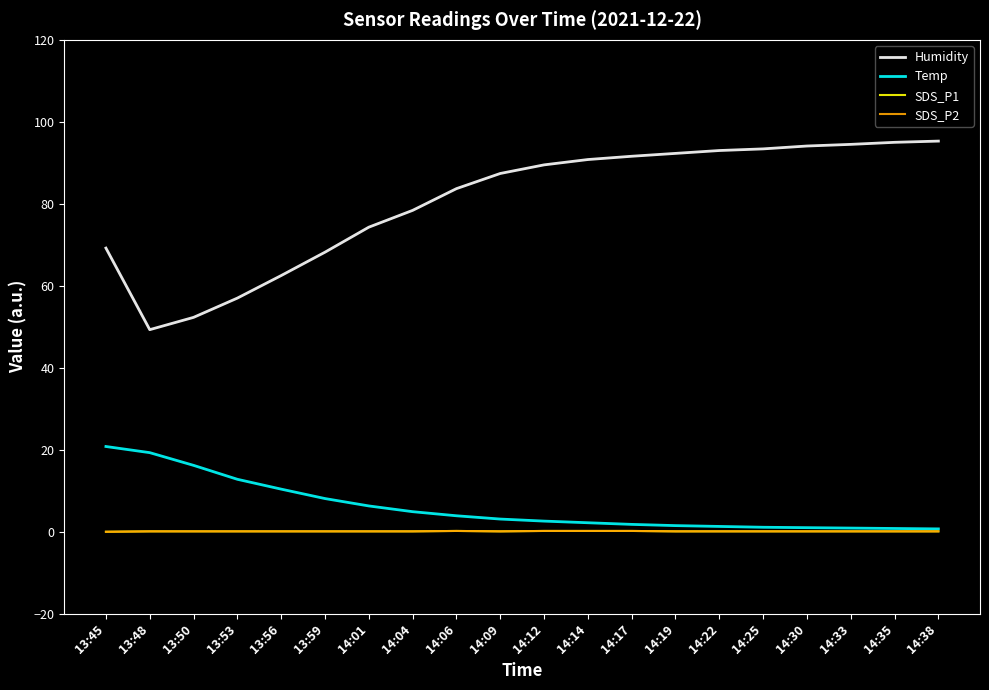

Which series changed the most between 13:56 and 14:14?

Humidity